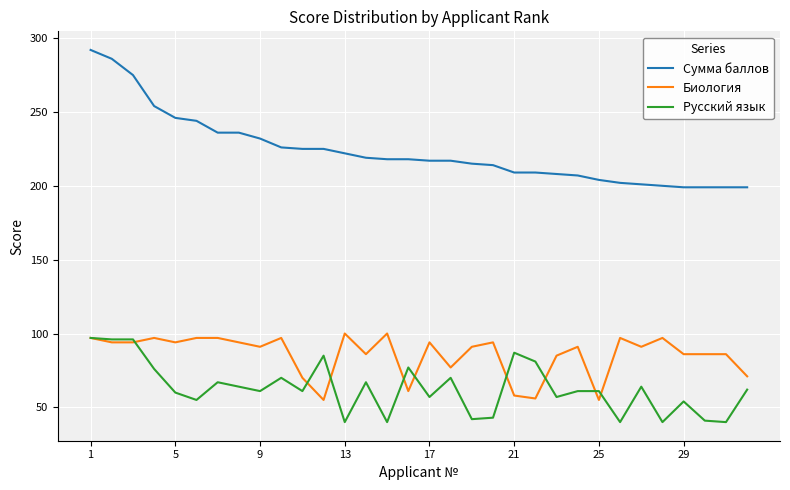

What is the minimum value for Сумма баллов?

199